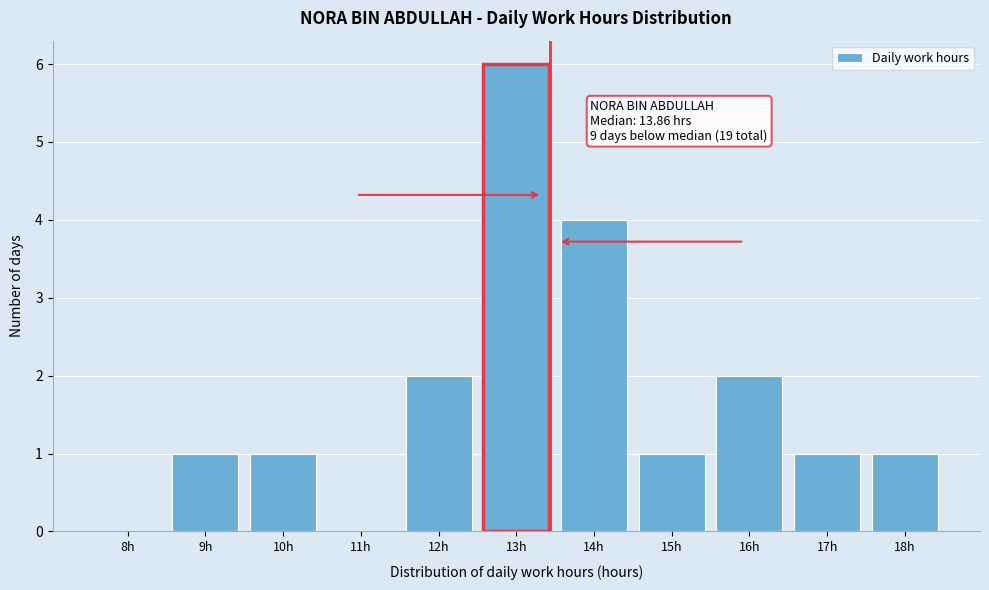

Reading right to left, what are all the values shown in this chart?

18h=1	17h=1	16h=2	15h=1	14h=4	13h=6	12h=2	11h=0	10h=1	9h=1	8h=0